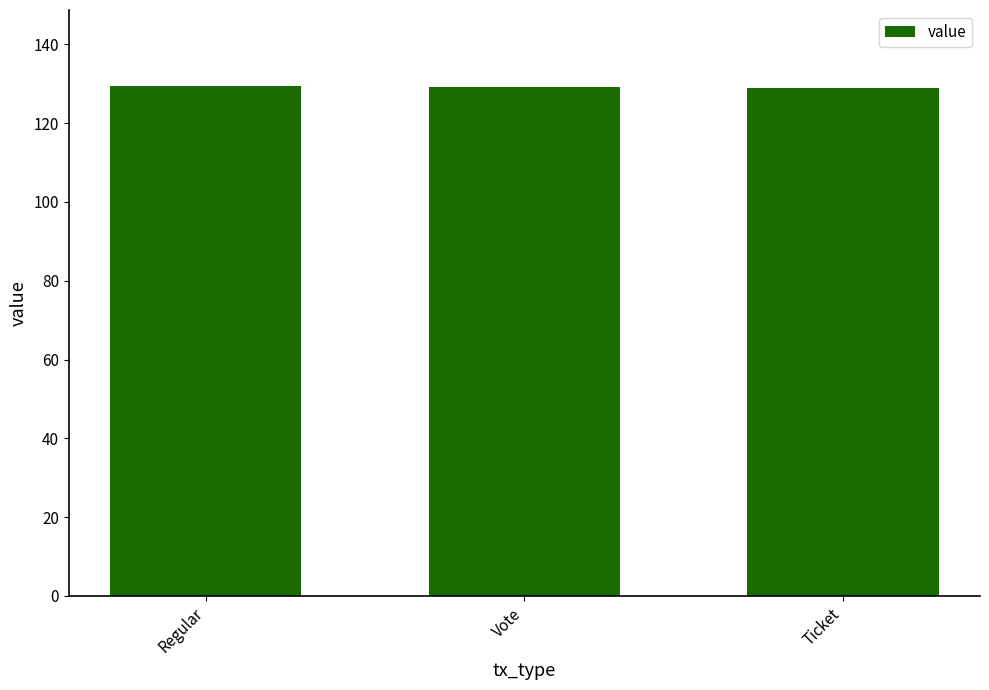

What is the label of the 2nd bar from the left?

Vote